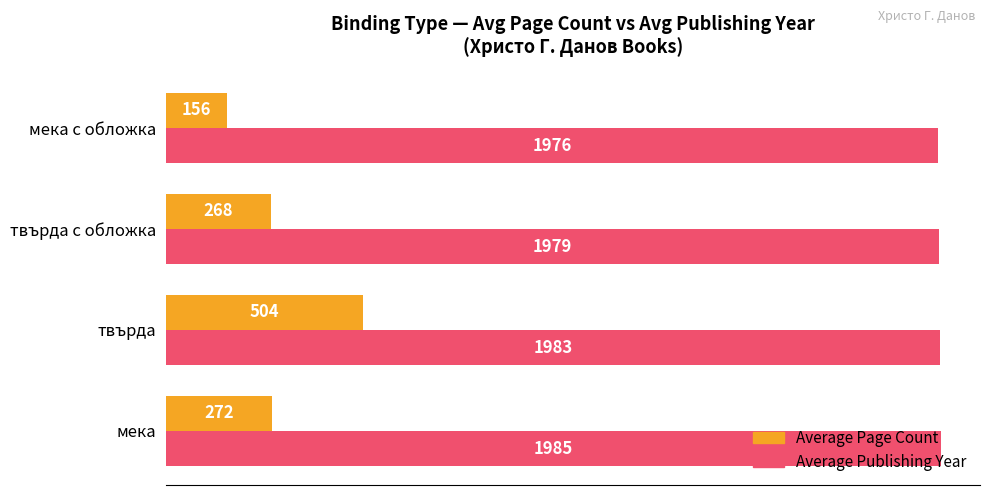

What is the sum of all Average Publishing Year values?

7923